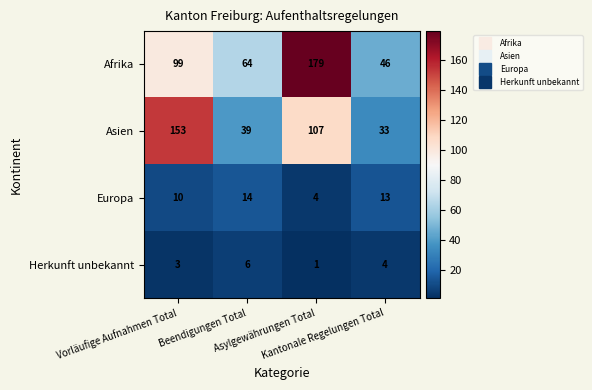

What is the difference between the second highest and minimum values in the Herkunft unbekannt series?

3